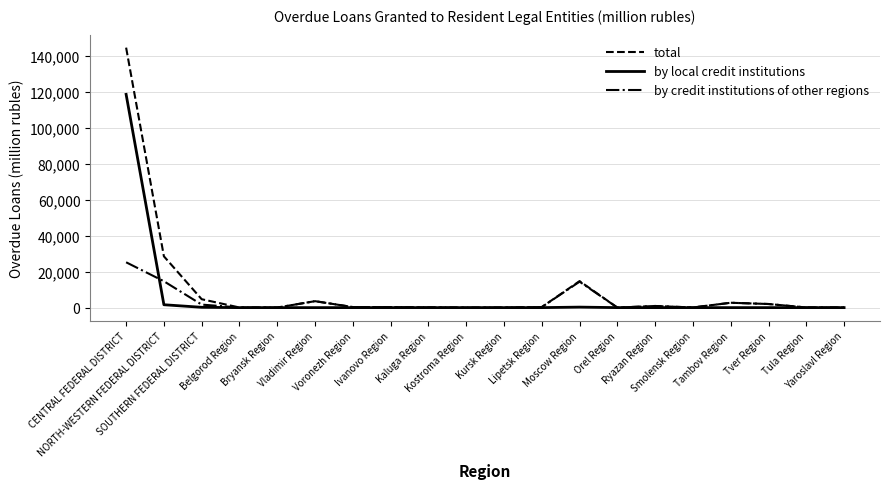

At how many categories does at least one series exceed 98040?

1